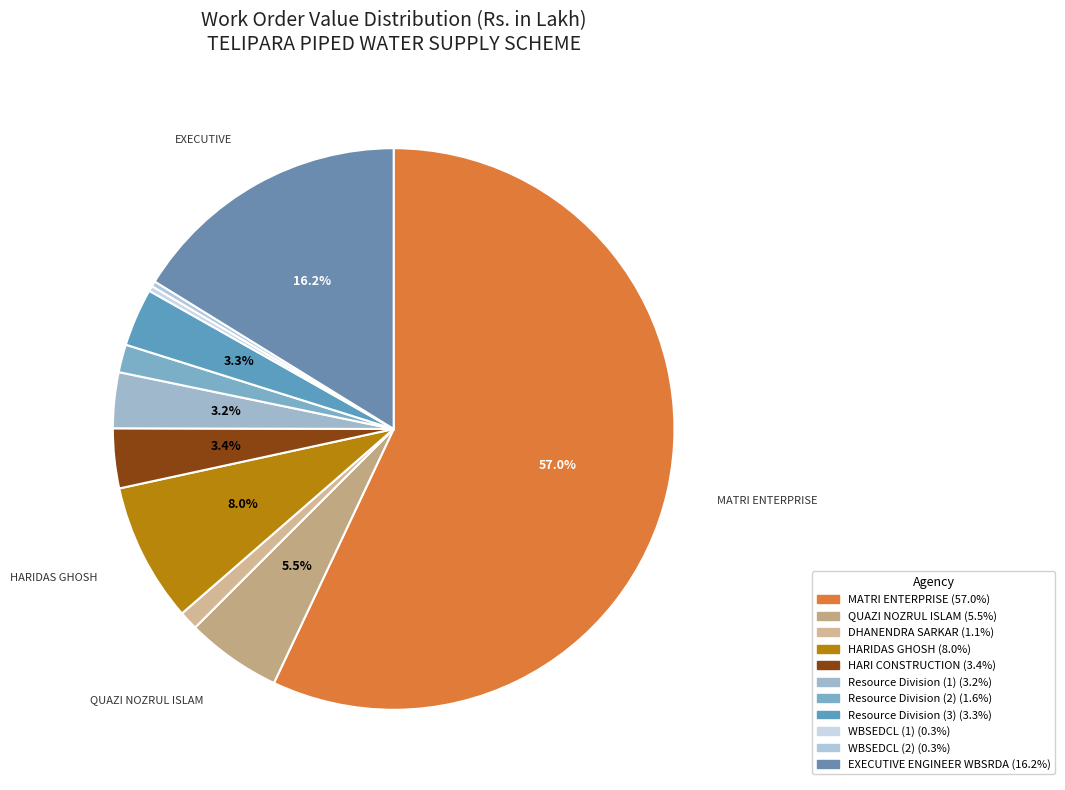

To the nearest percent, what is the difference between the HARIDAS GHOSH and MATRI ENTERPRISE slice percentages?

49%